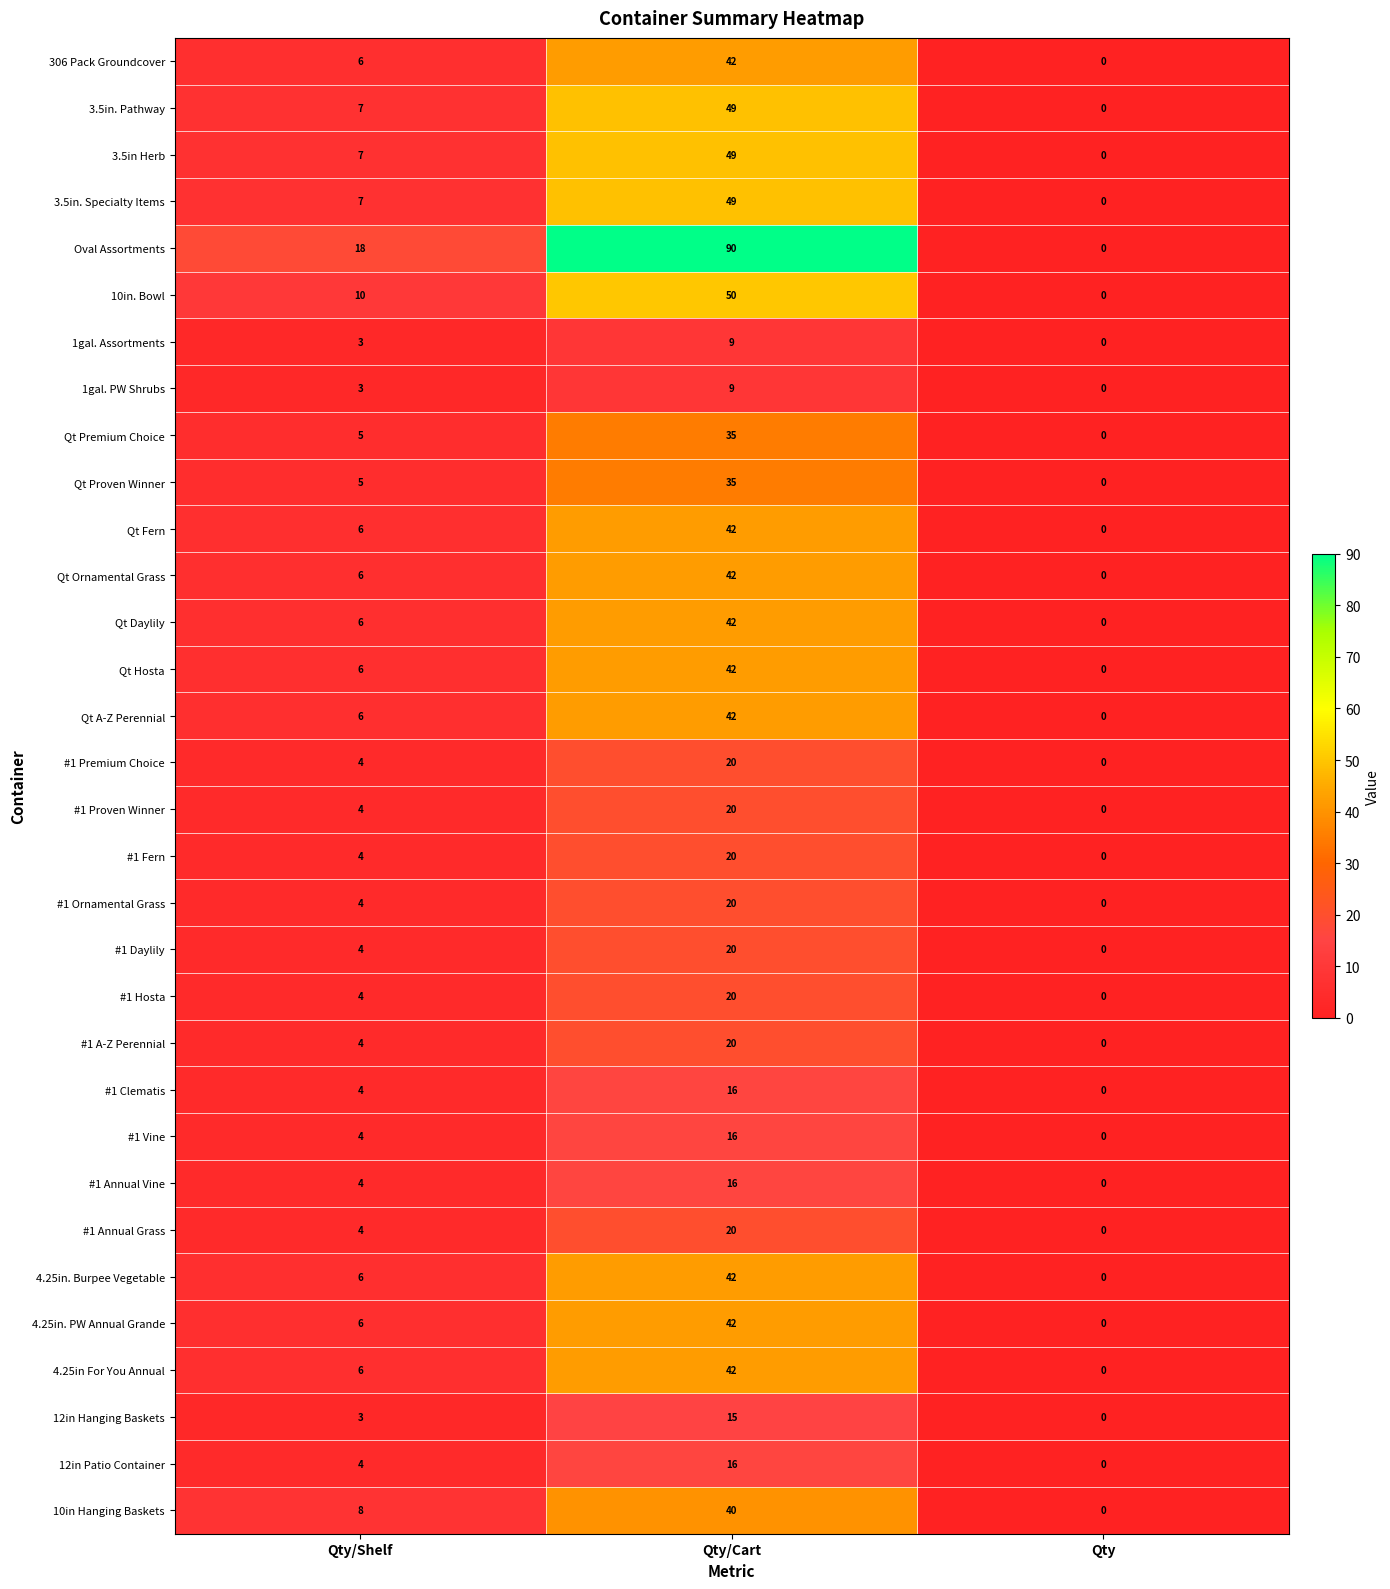

Which series has the largest total across all categories?

Oval Assortments